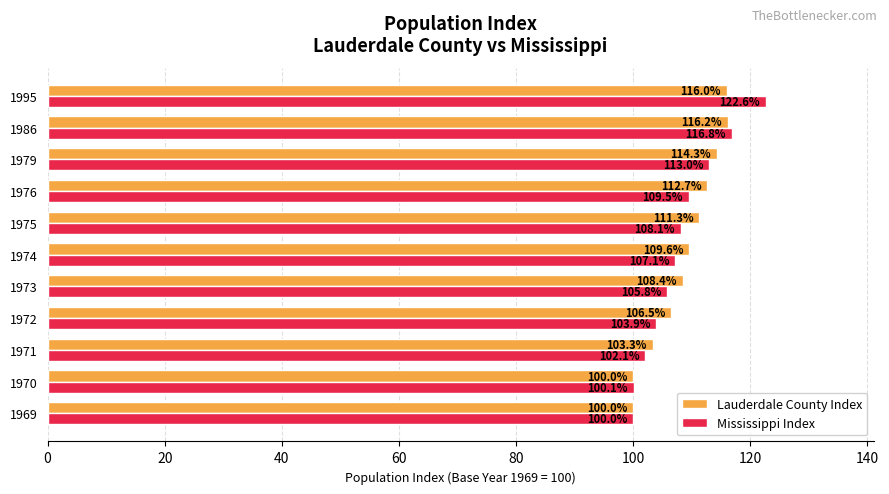

Is it true that Mississippi Index equals 105.8 at 1973?

True